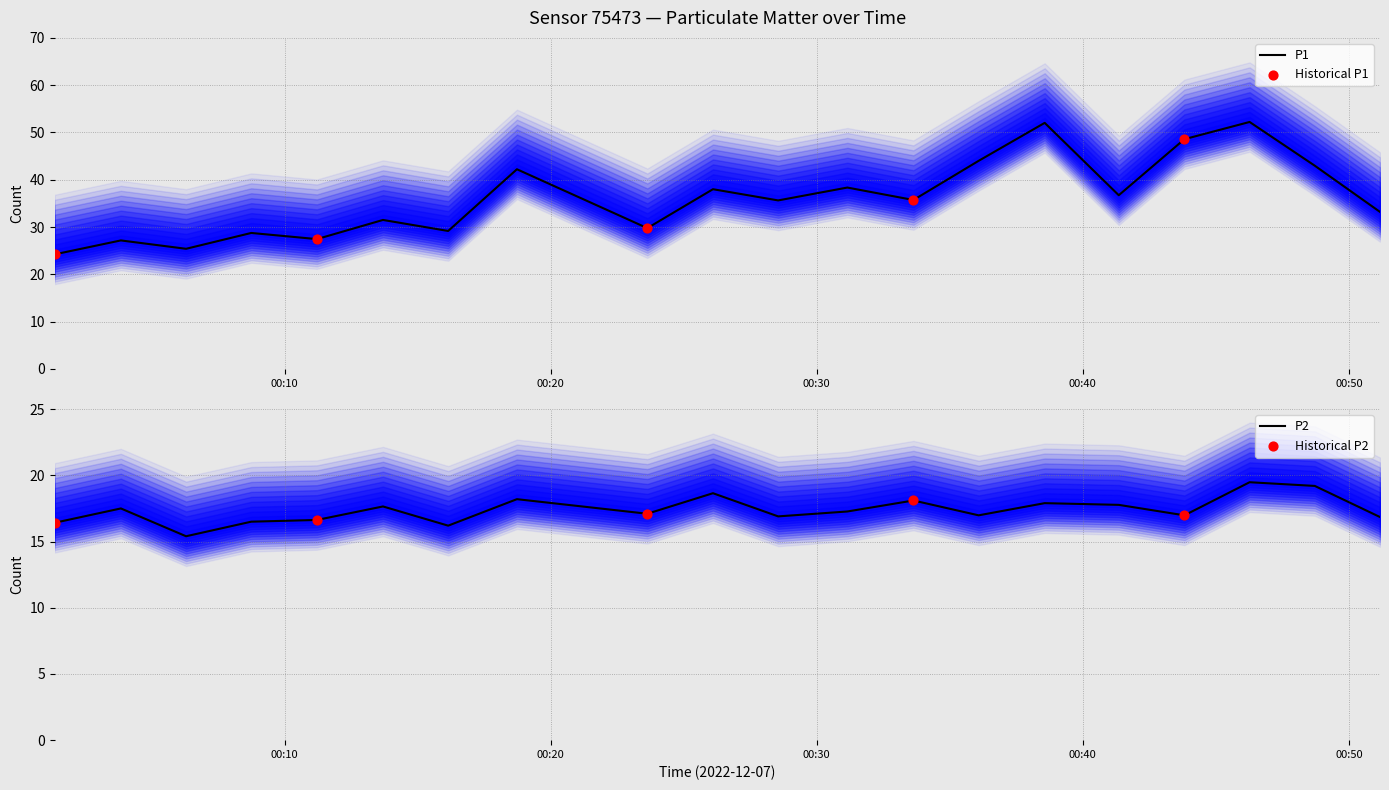

Which series has the widest spread of Y values?

P1